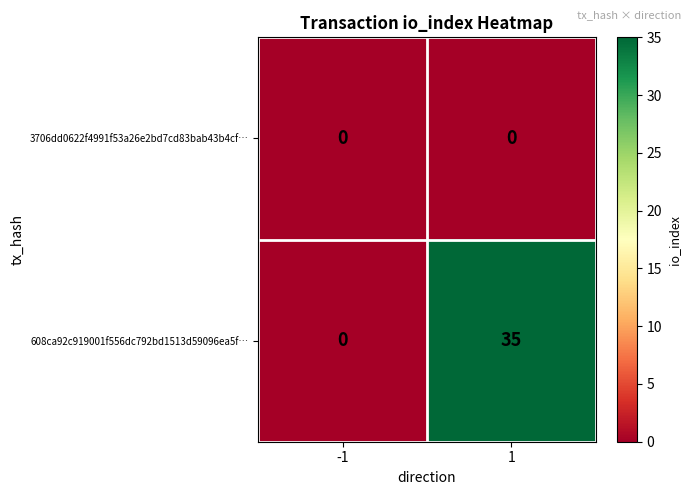

Count the number of categories in the chart.

2